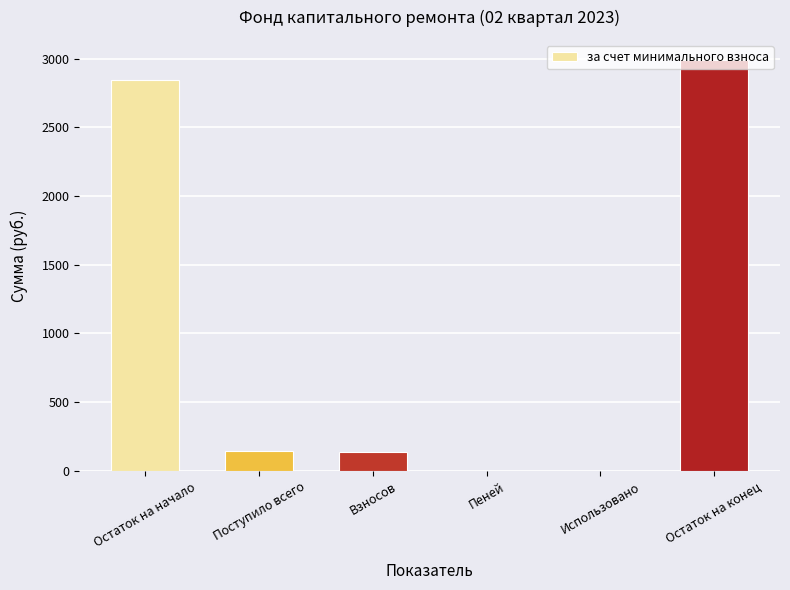

Which has a higher value, Взносов or Остаток на начало?

Остаток на начало